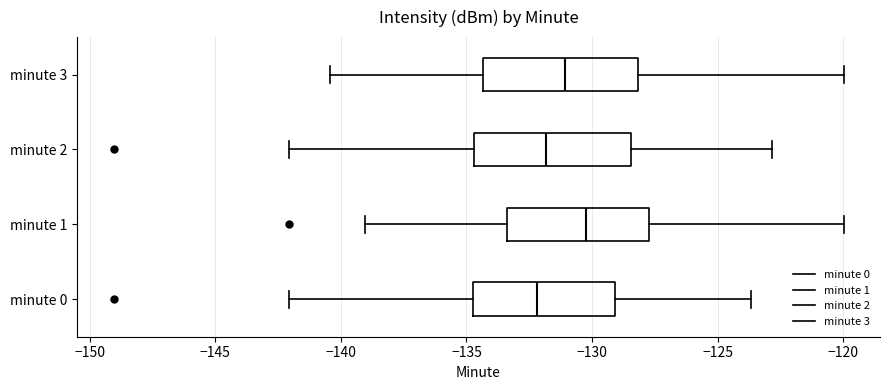

Which box's median line is the furthest to the right?

minute 1